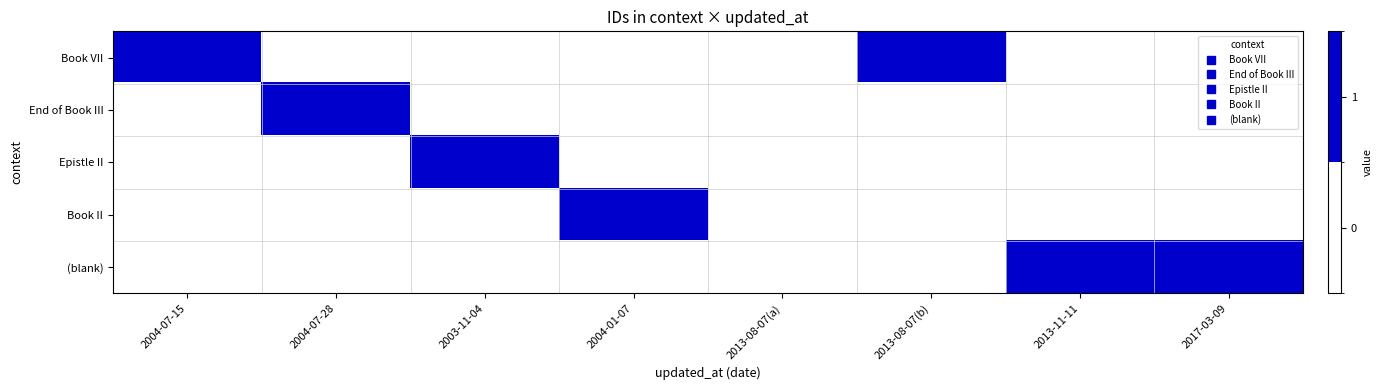

How many series are shown in this chart?

5